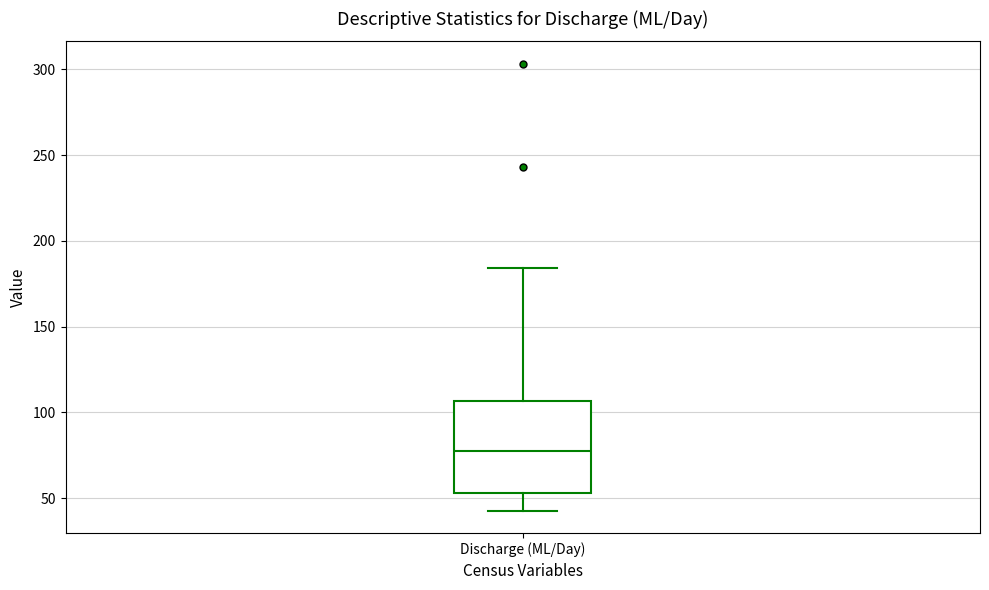

Transcribe this box plot: give where the median line is, the range the box spans, and where the two whiskers end, as read against the y-axis. The values are not printed on the chart, so give them approximately, as read against the axis.

median 75, box 55 to 105, whiskers 45 to 185